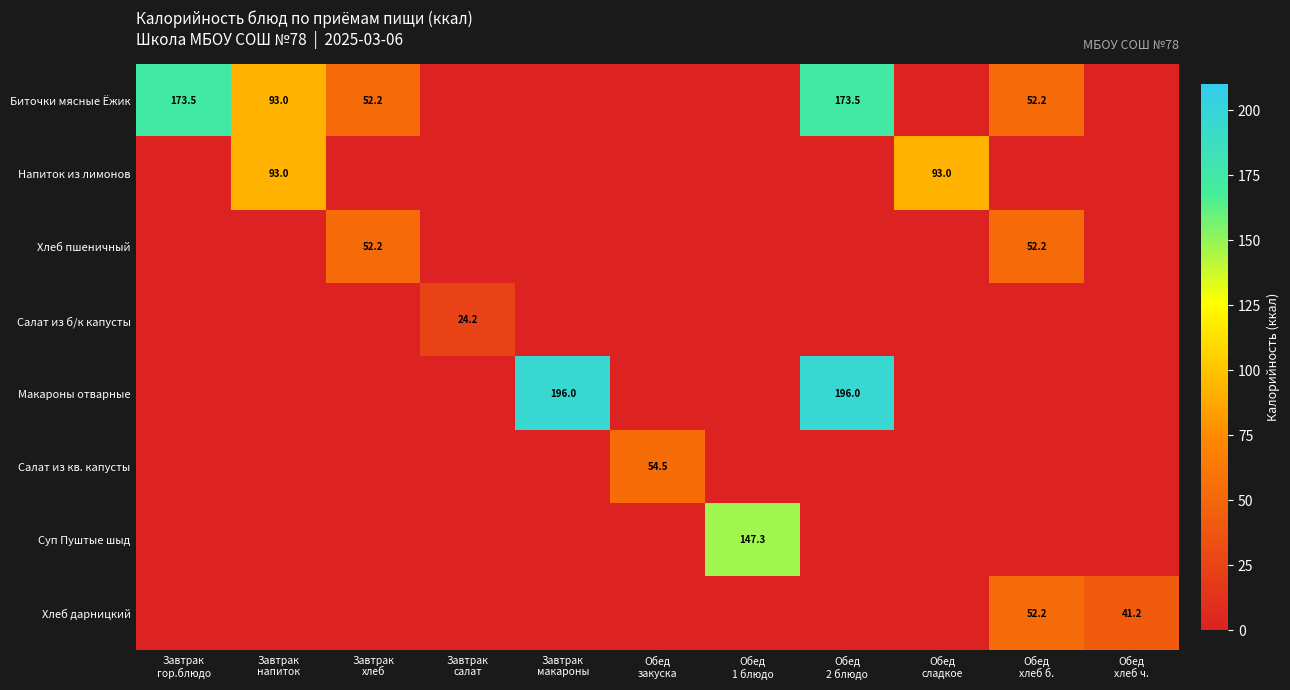

What is the difference between the maximum and second lowest values in the Макароны отварные series?

196.0